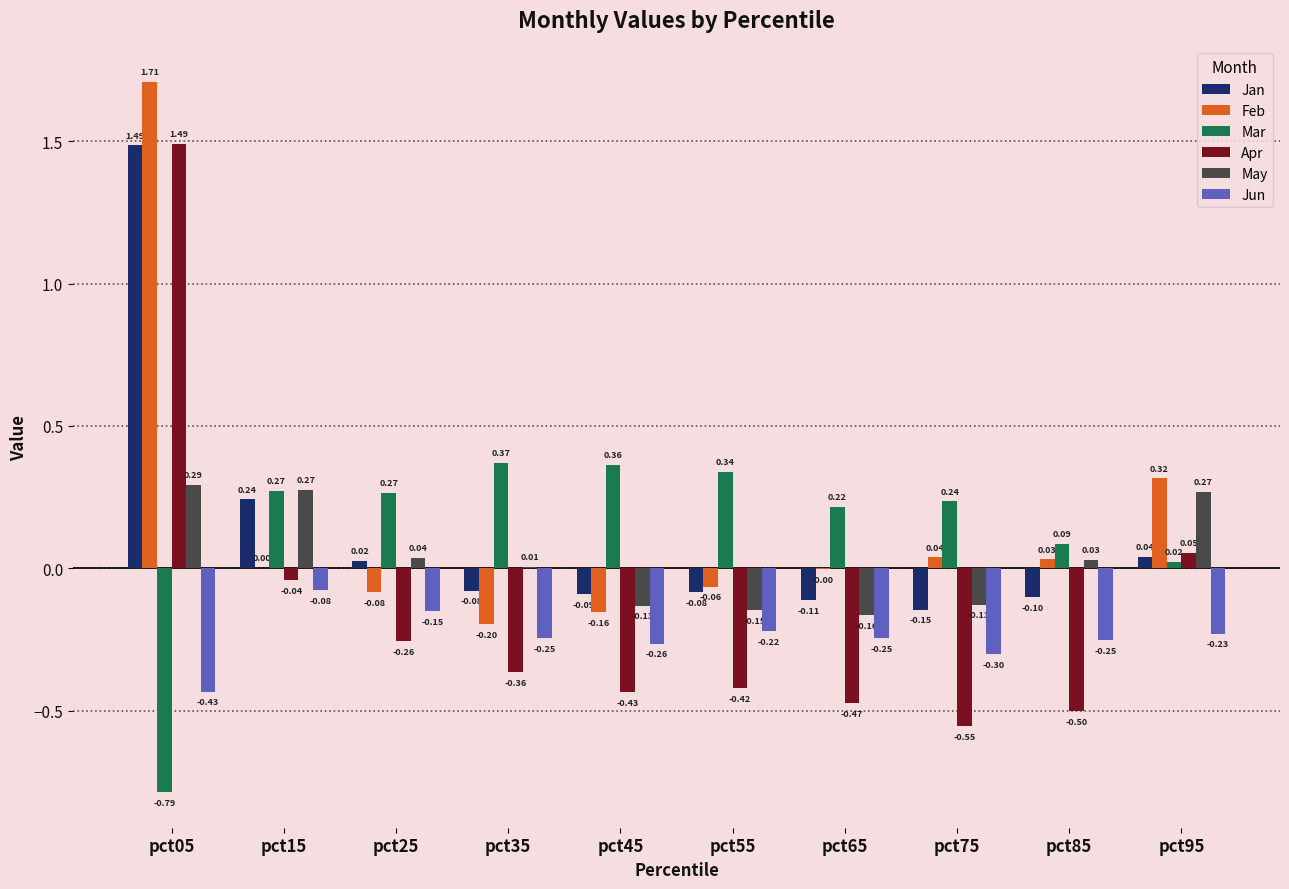

What is the total value across all series at pct75?

-0.9